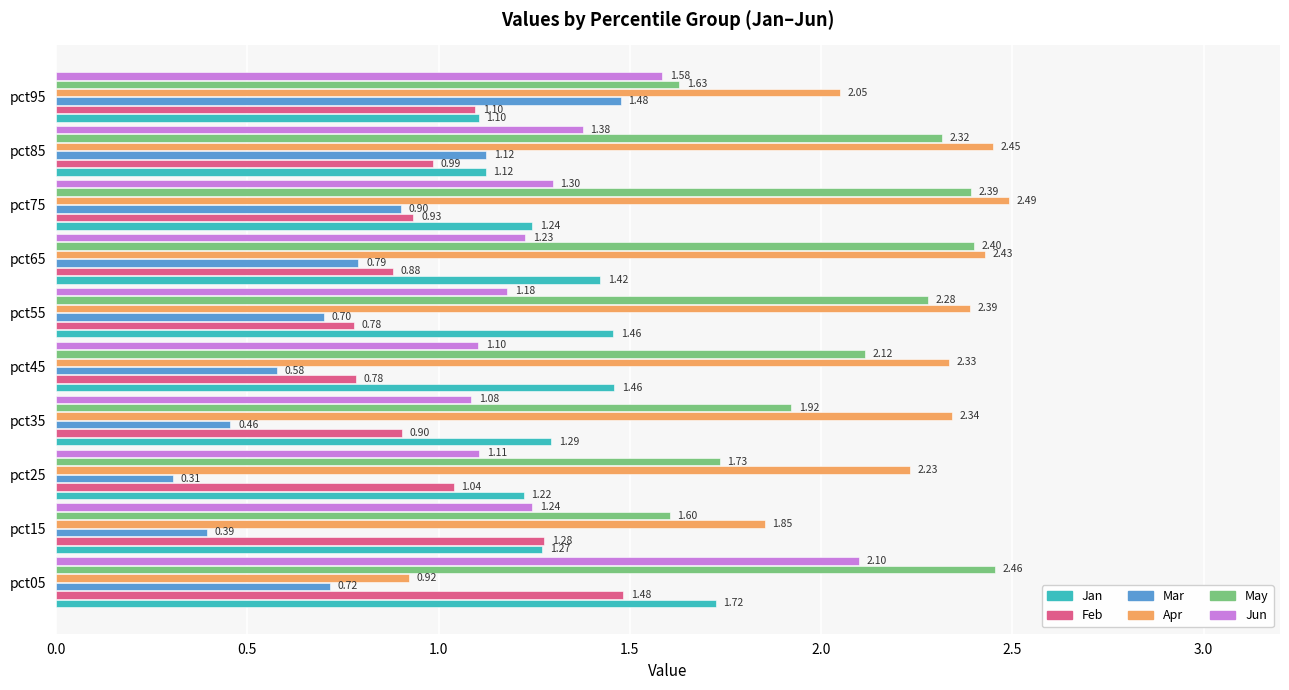

Is the value of Jun at pct15 greater than the value of Mar at pct25?

Yes